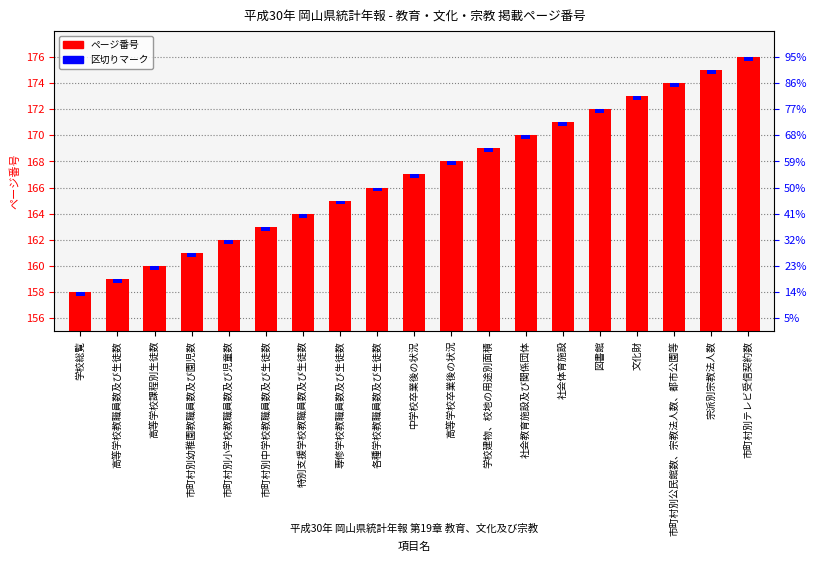

Which series has the widest spread of values?

ページ番号